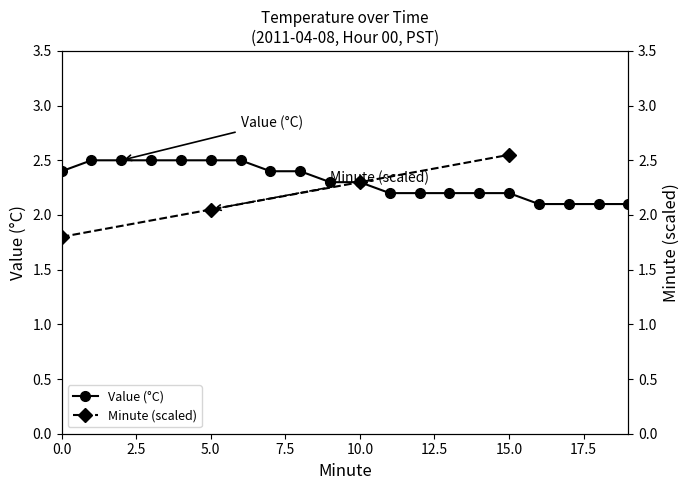

Reading left to right, what are all the values shown in this chart?

0=2.4	1=2.5	2=2.5	3=2.5	4=2.5	5=2.5	6=2.5	7=2.4	8=2.4	9=2.3	10=2.3	11=2.2	12=2.2	13=2.2	14=2.2	15=2.2	16=2.1	17=2.1	18=2.1	19=2.1